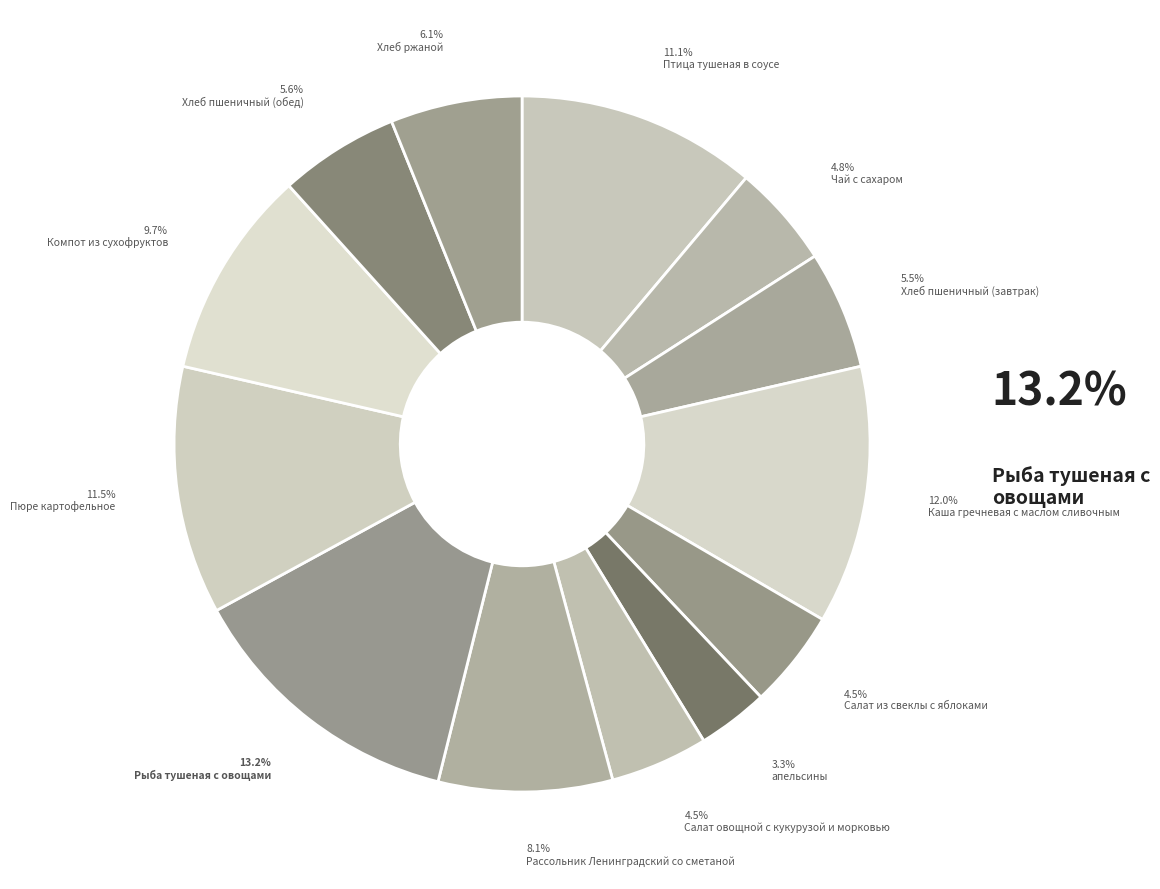

To the nearest percent, what is the average slice percentage?

8%